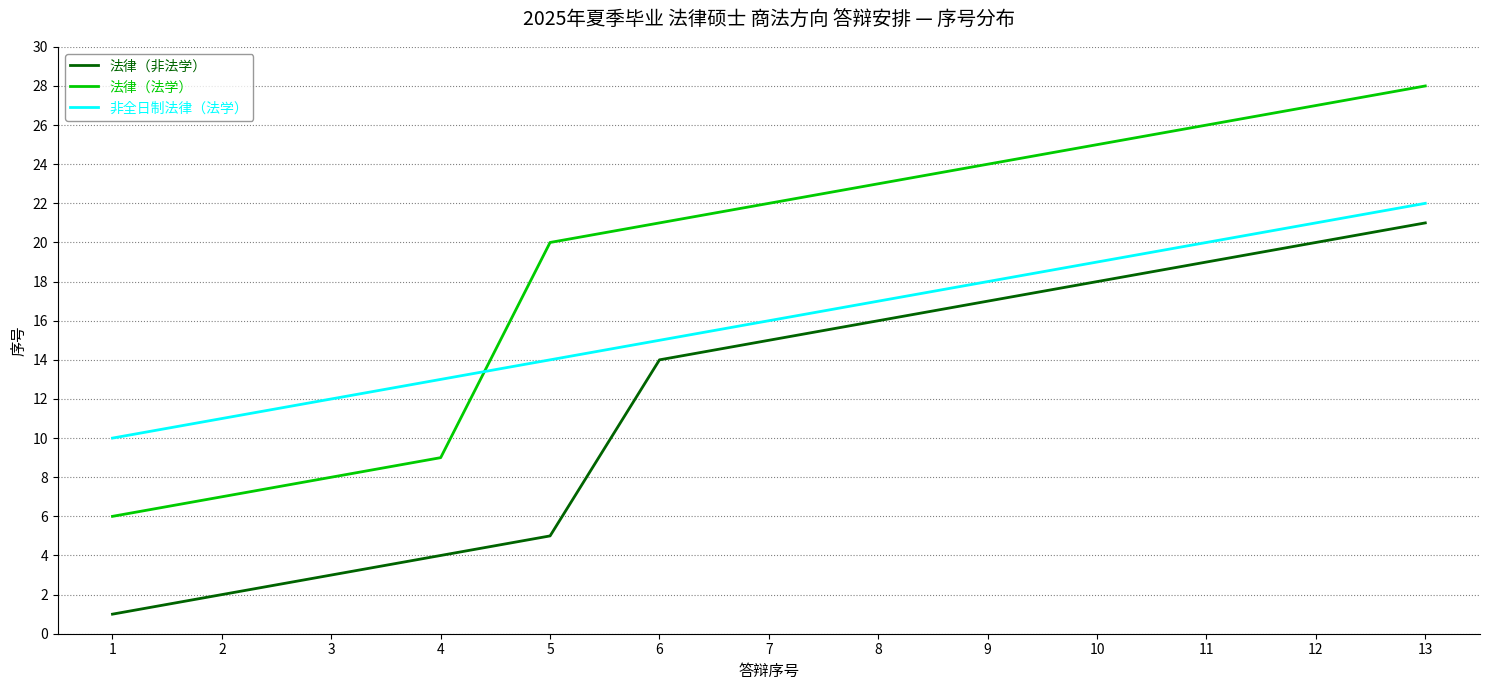

Which series has the largest total across all categories?

法律（法学）